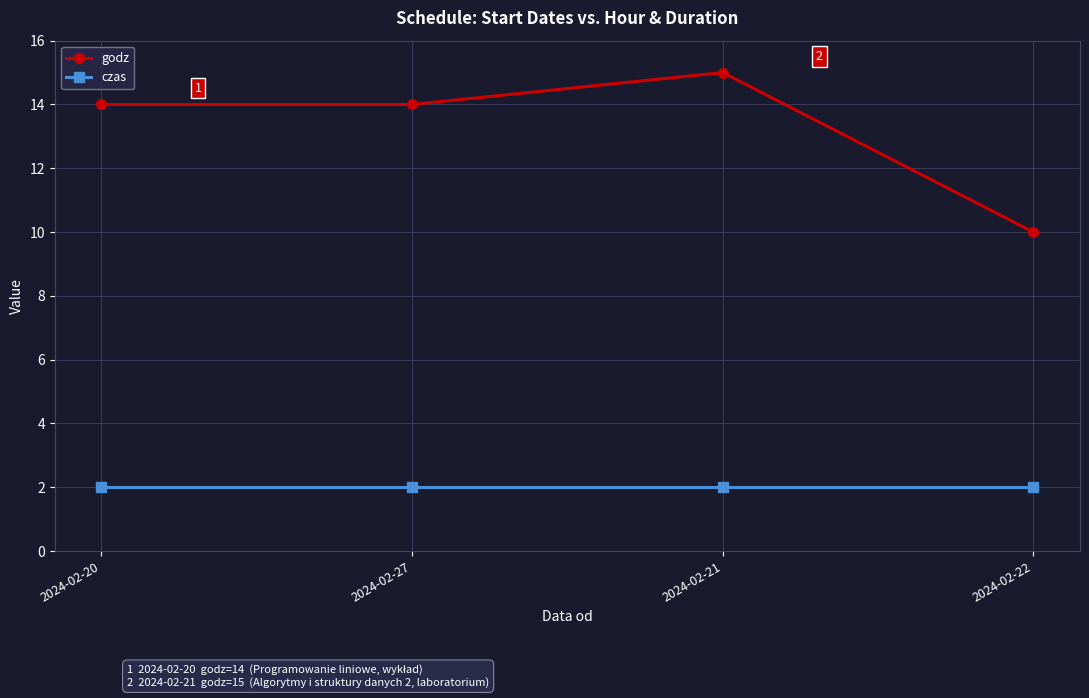

Which series changed the most between 2024-02-27 and 2024-02-22?

godz